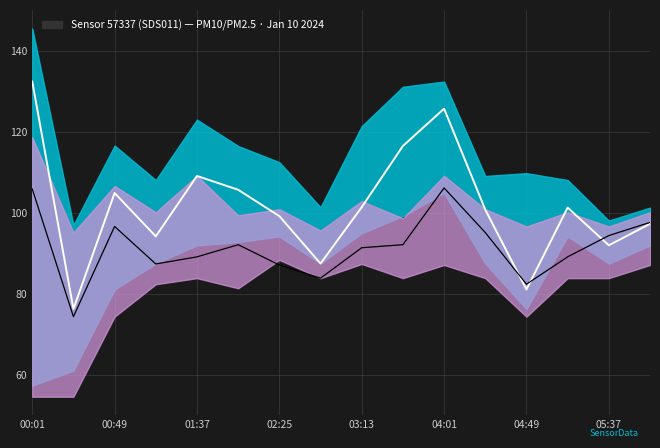

The value of P2 at 15 is 97.8. True or false?

True